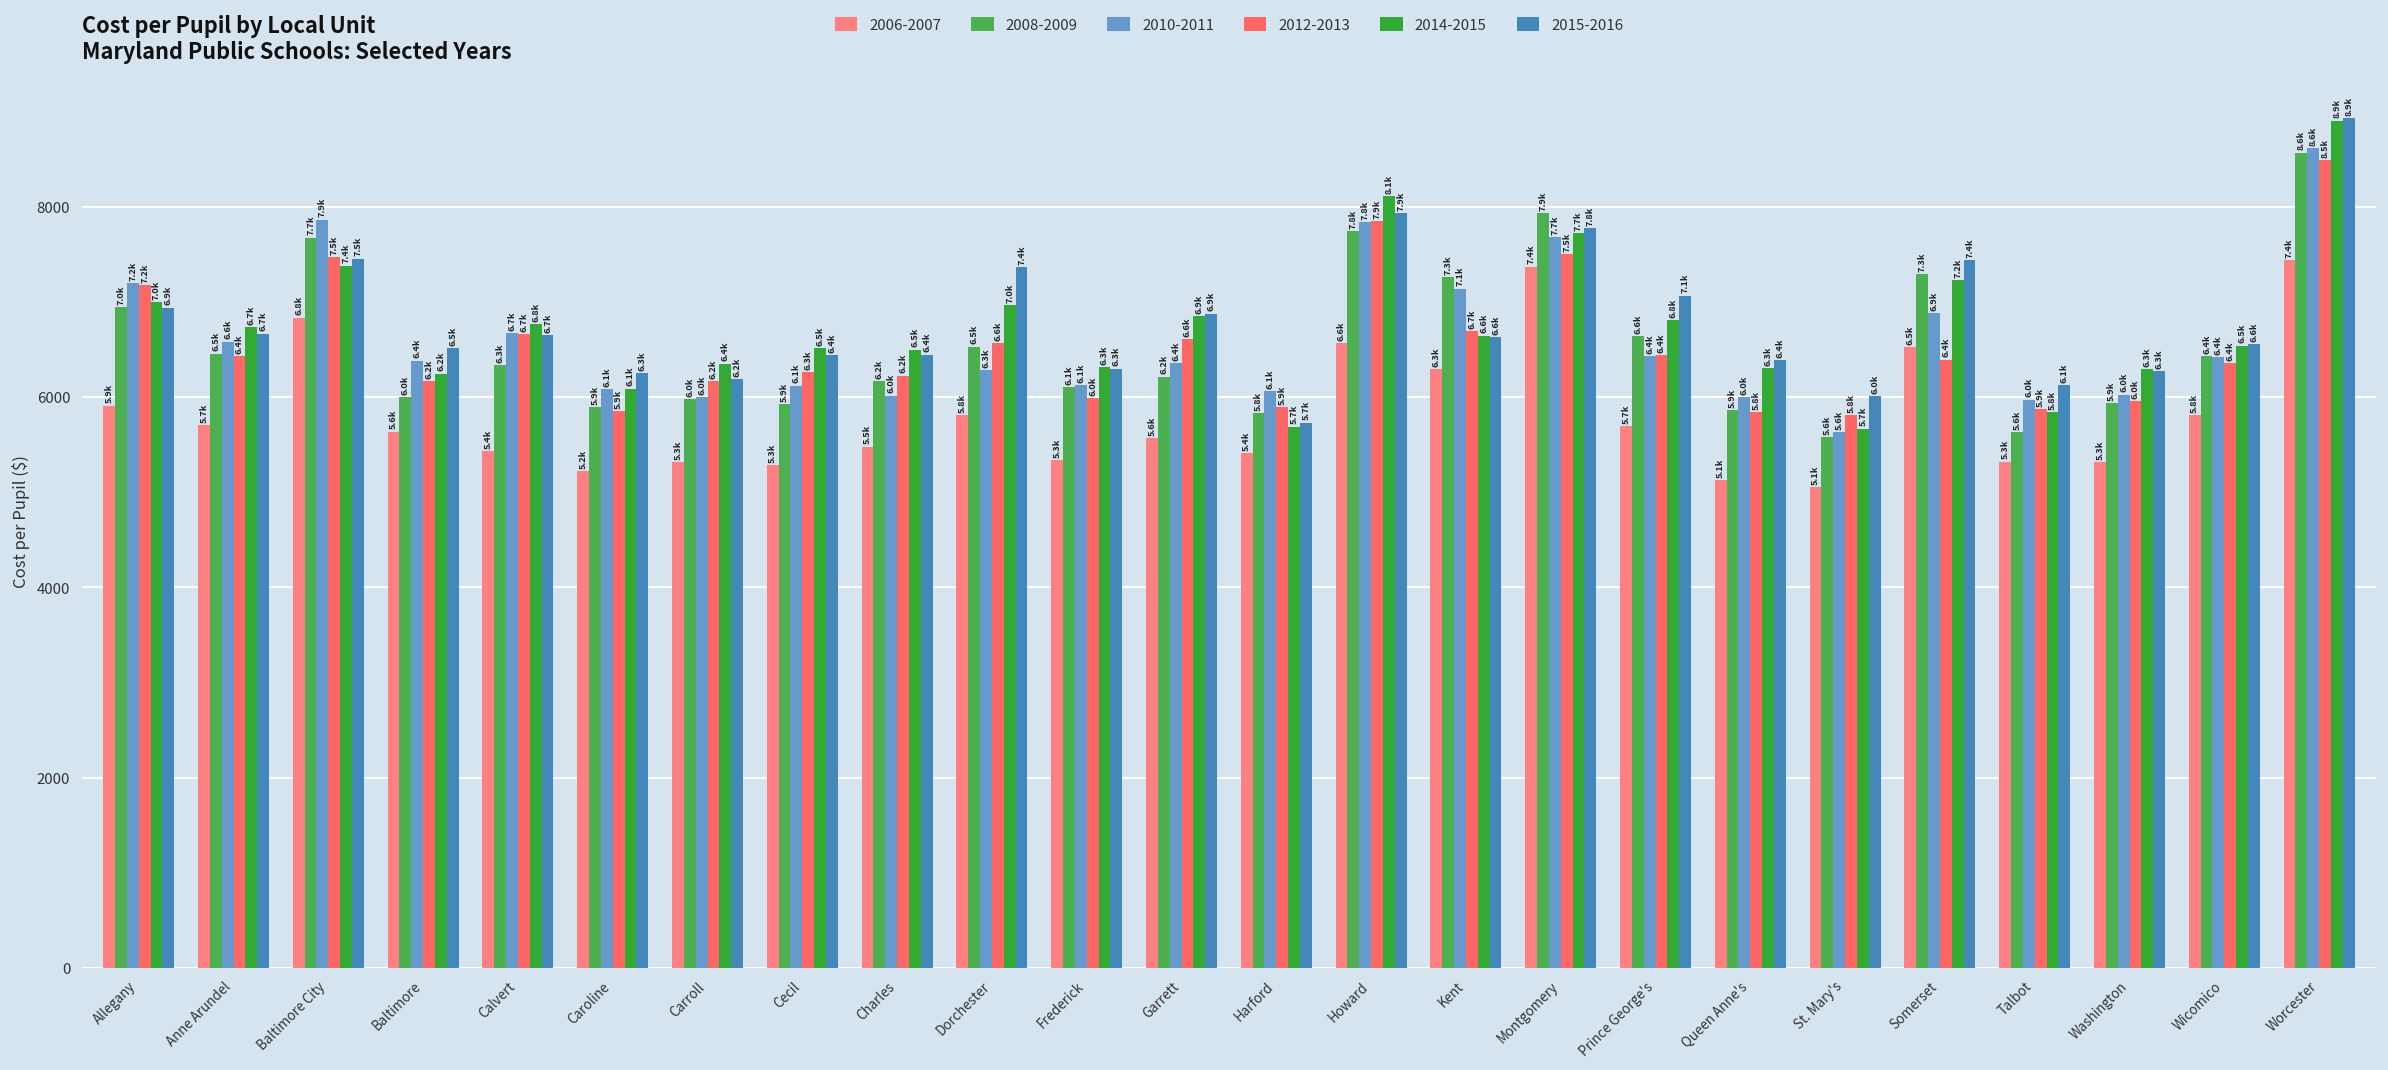

How many bars are there in total?

144